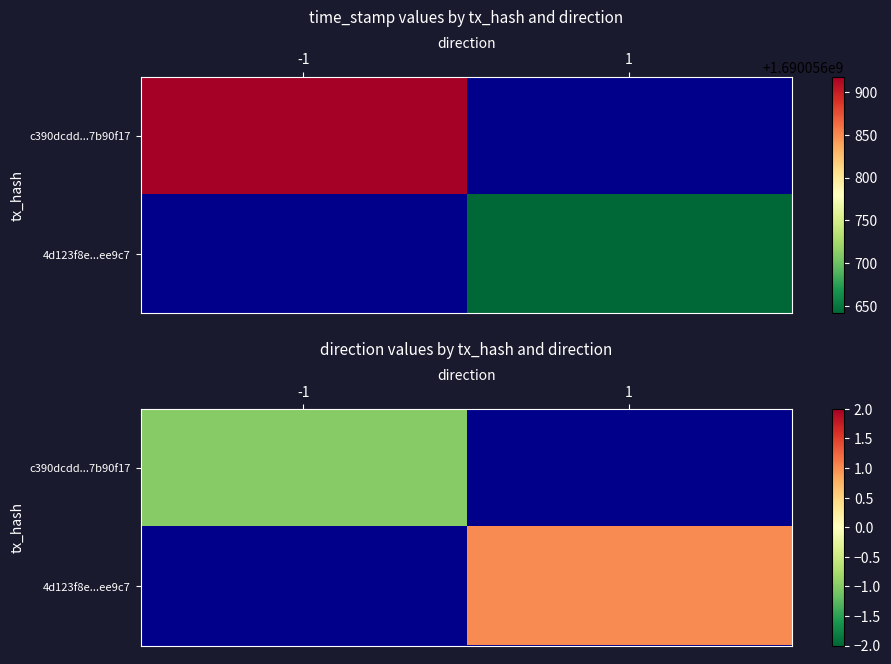

Count the number of categories in the chart.

2